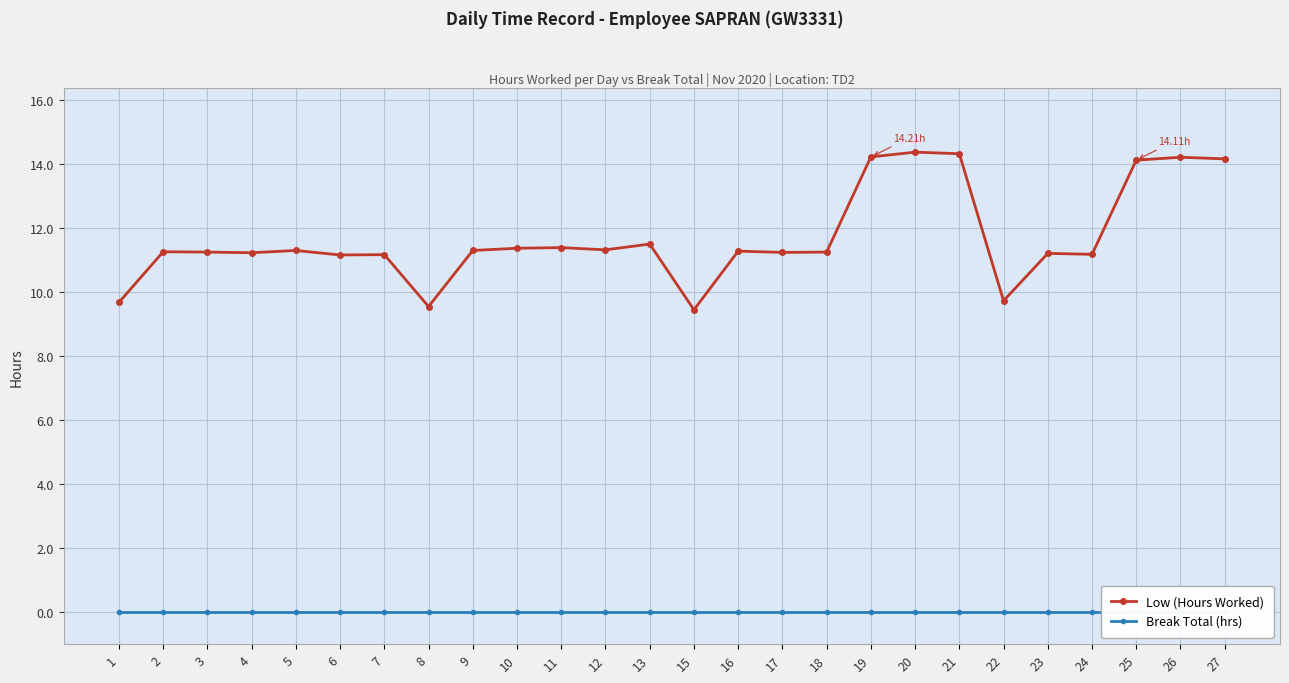

Which has a higher value, 17 or 16?

16